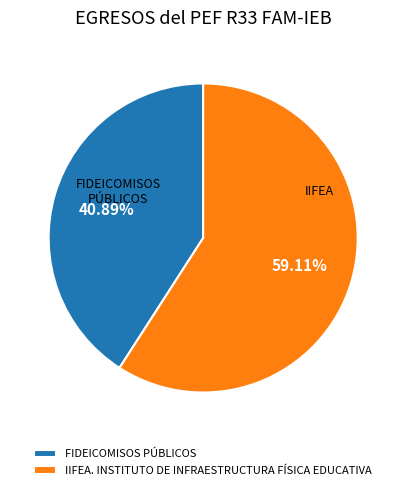

What is the total percentage of FIDEICOMISOS PÚBLICOS and IIFEA. INSTITUTO DE INFRAESTRUCTURA FÍSICA EDUCATIVA?

100.0%